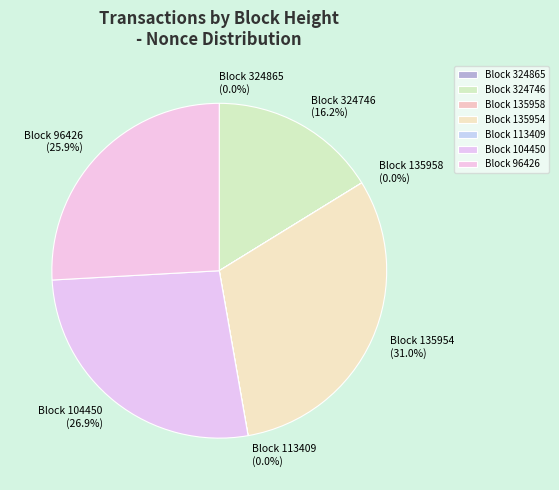

Which category has the biggest portion of the pie?

Block 135954